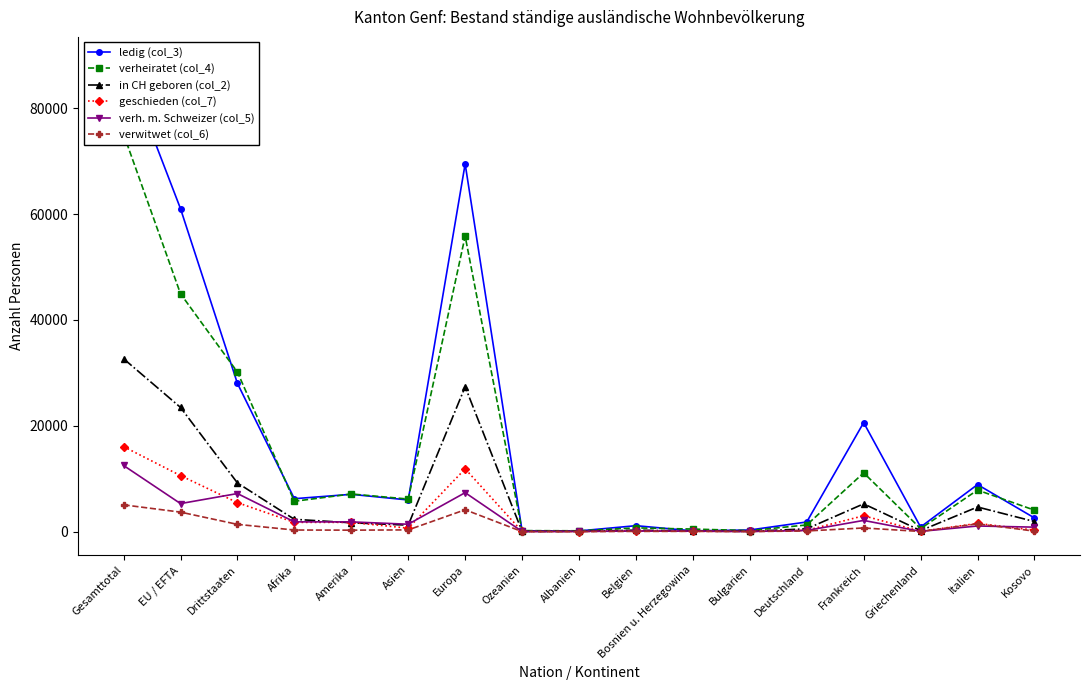

How many values in the ledig (col_3) series exceed 5985?

8